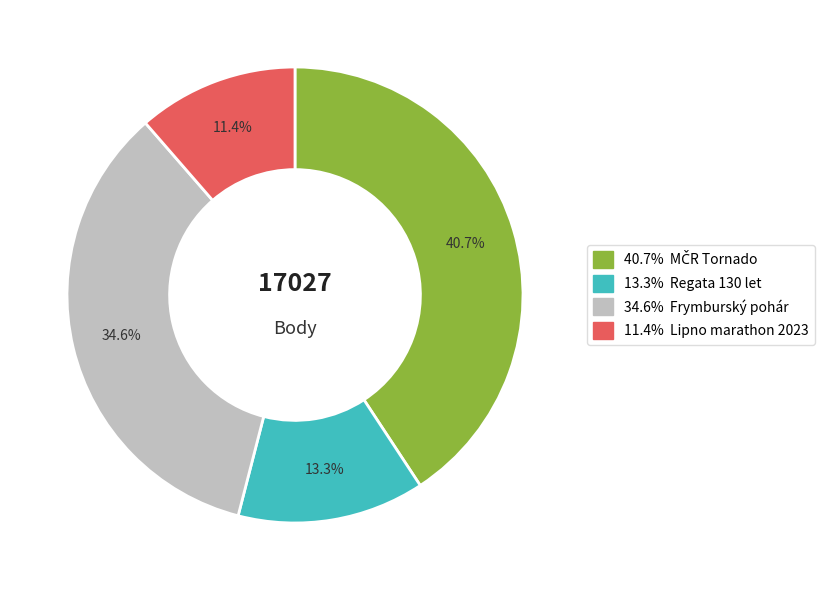

Is there any slice that represents more than half of the pie?

No